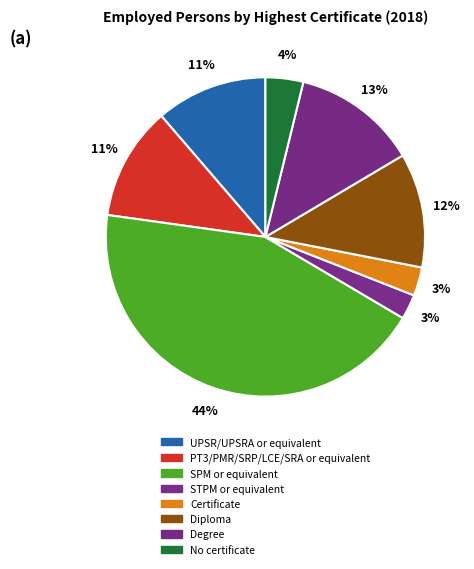

How many segments does this pie chart have?

8